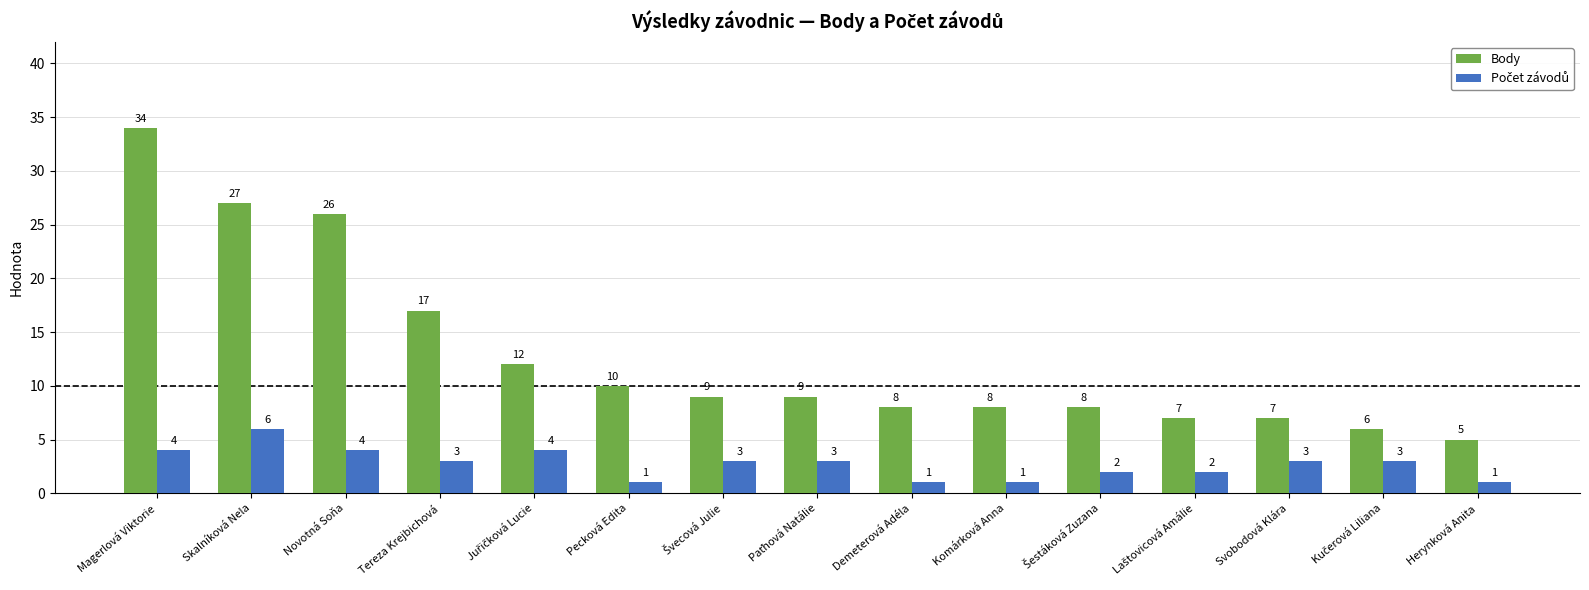

What is the spread (max minus min) of values at Komárková Anna?

7